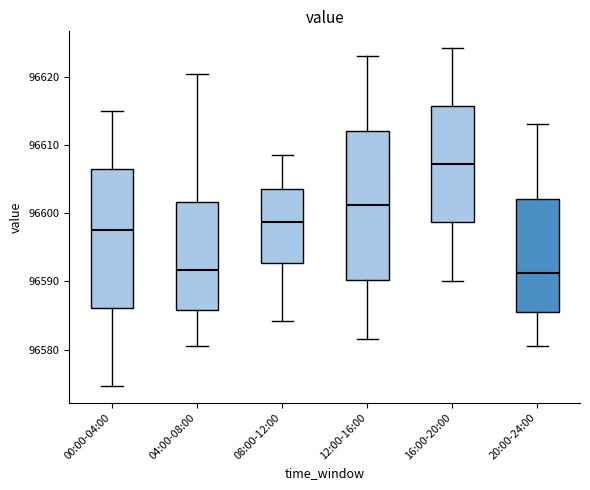

Which box is the tallest, from its lower edge to its upper edge?

12:00-16:00